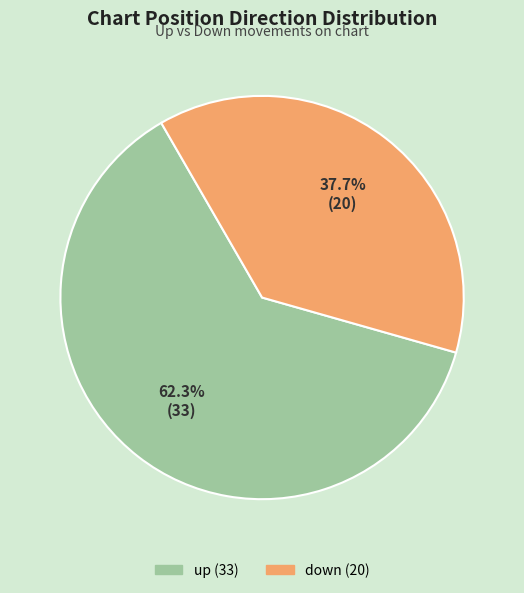

Count the number of slices in the pie.

2